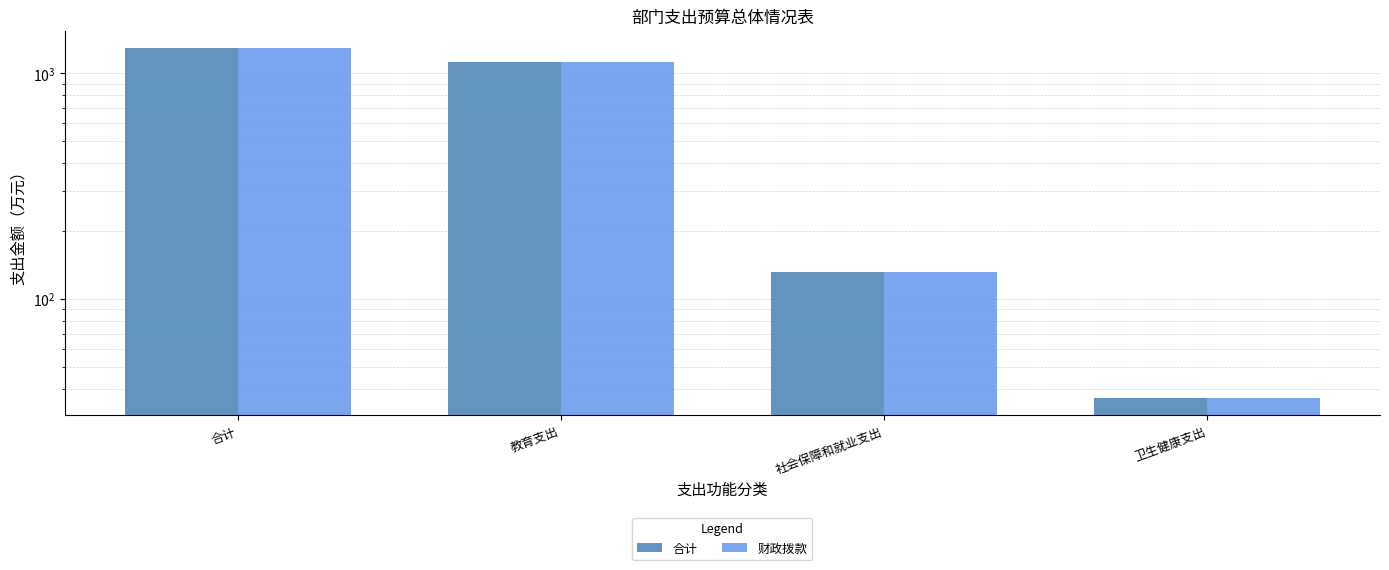

The 合计 series shows 1595.1 at 教育支出. True or false?

False